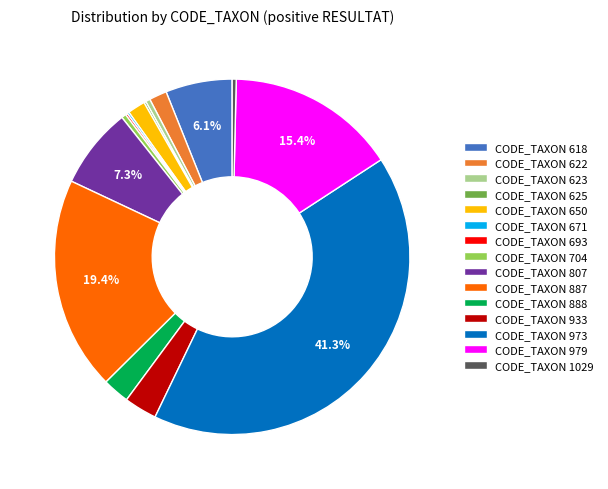

Combined, do CODE_TAXON 887 and CODE_TAXON 618 account for over 50%?

No